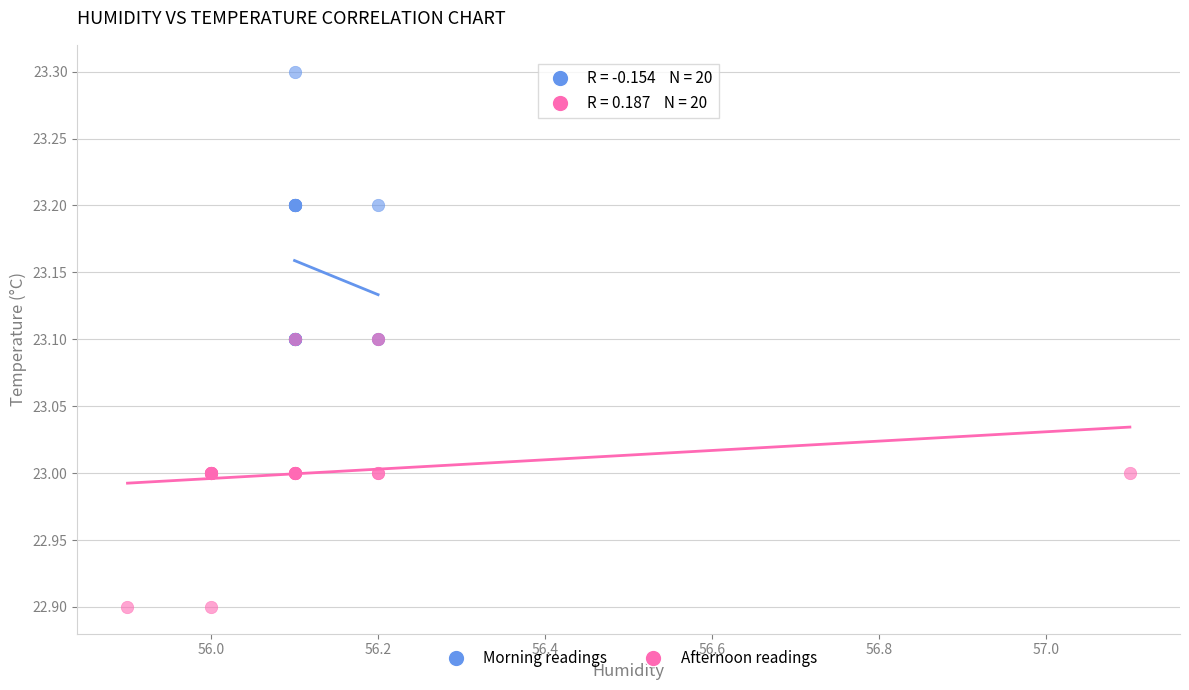

Which series contains the highest Y value?

Morning readings